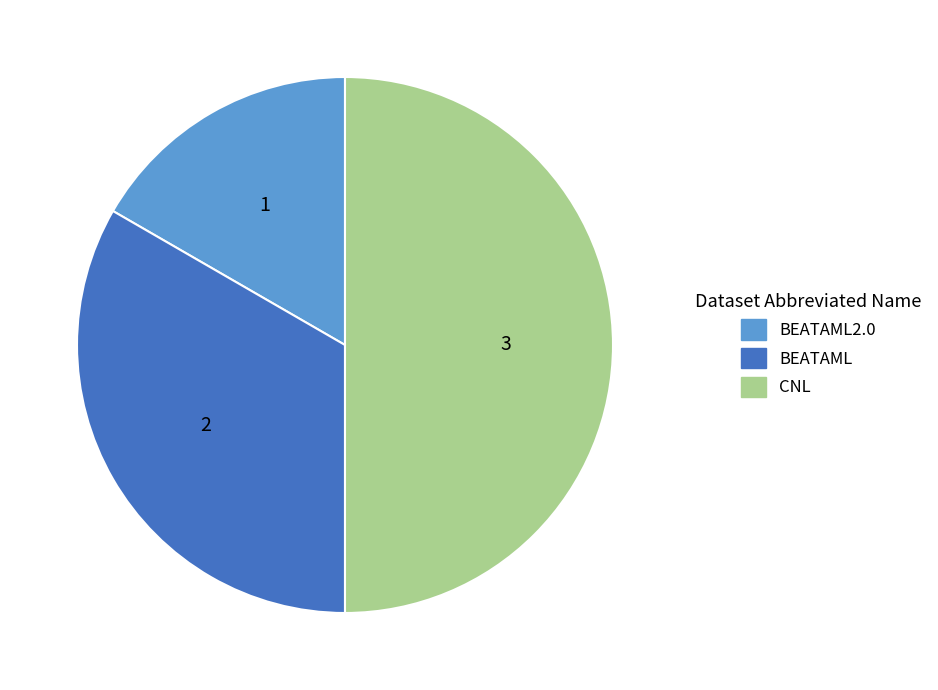

What is the largest slice in the pie chart?

CNL